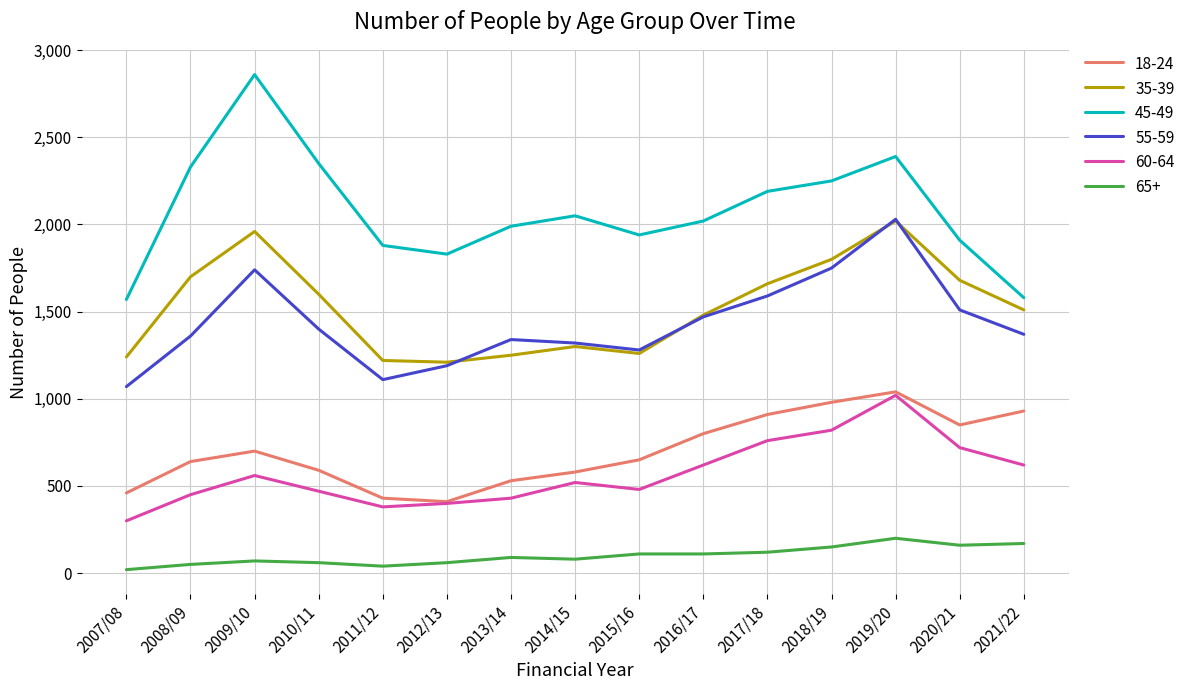

True or false: 55-59 and 45-49 intersect in this chart.

False